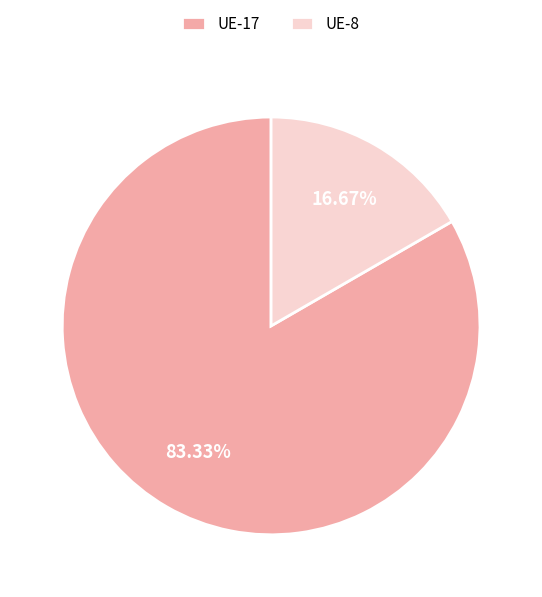

Which category accounts for the majority?

UE-17